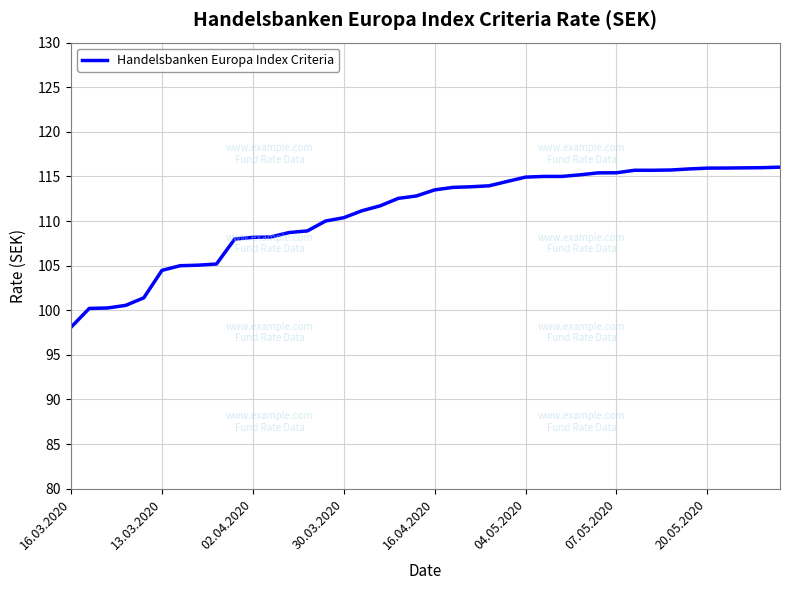

What is the difference between the maximum and minimum values?

17.9